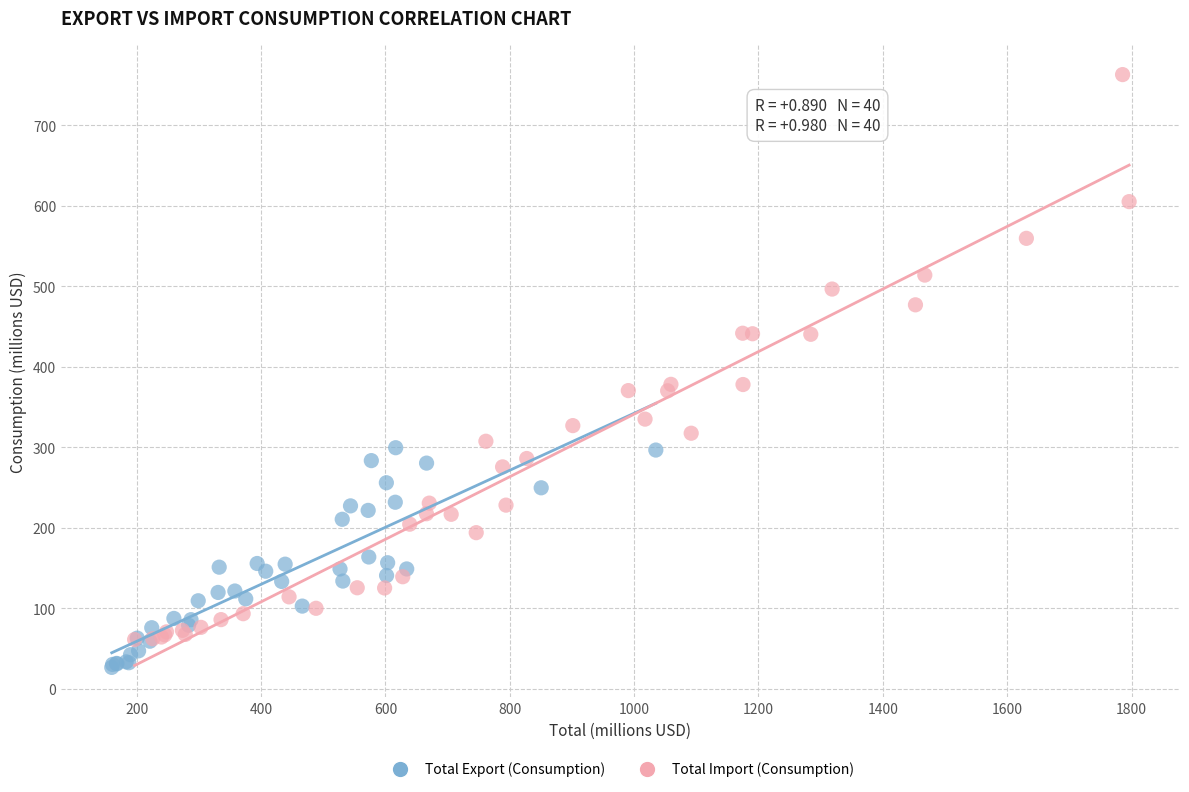

What are all the series names shown in the legend?

Total Export (Consumption), Total Import (Consumption)